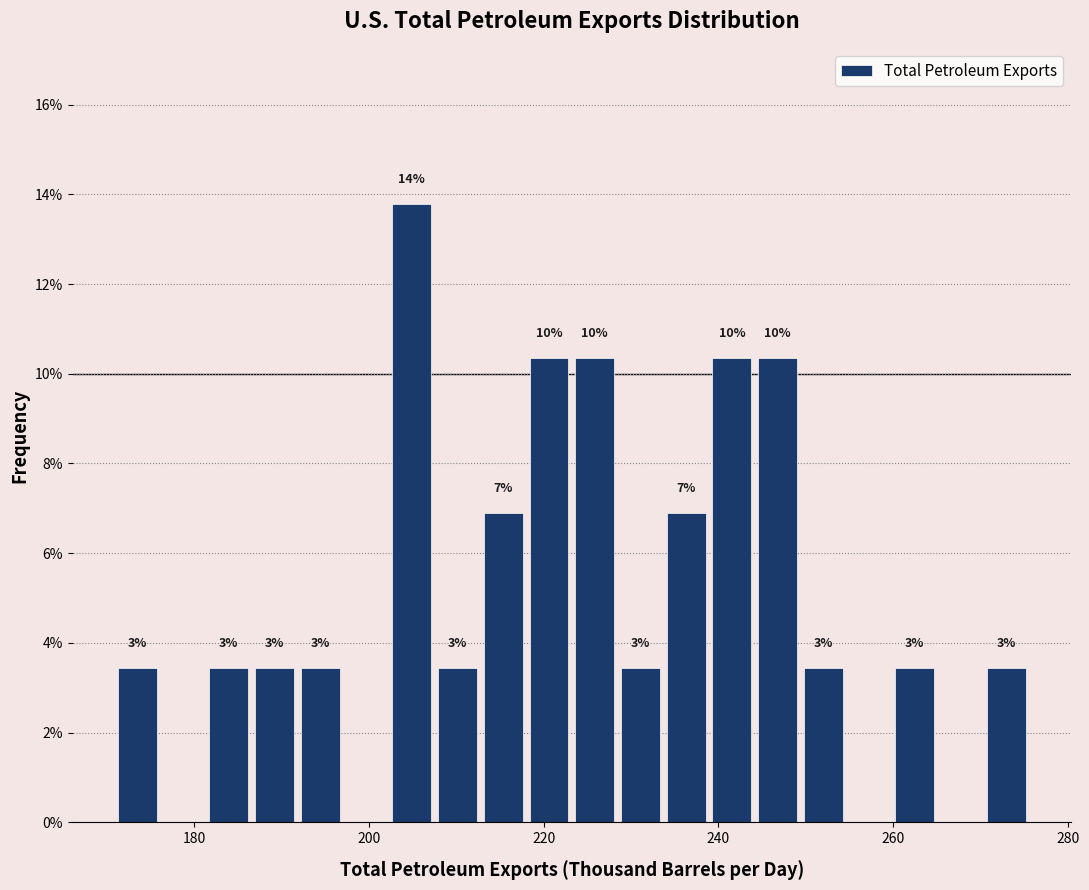

Around what value on the x-axis is the tallest bar? Give the approximate position of its centre, as read against the axis.

204